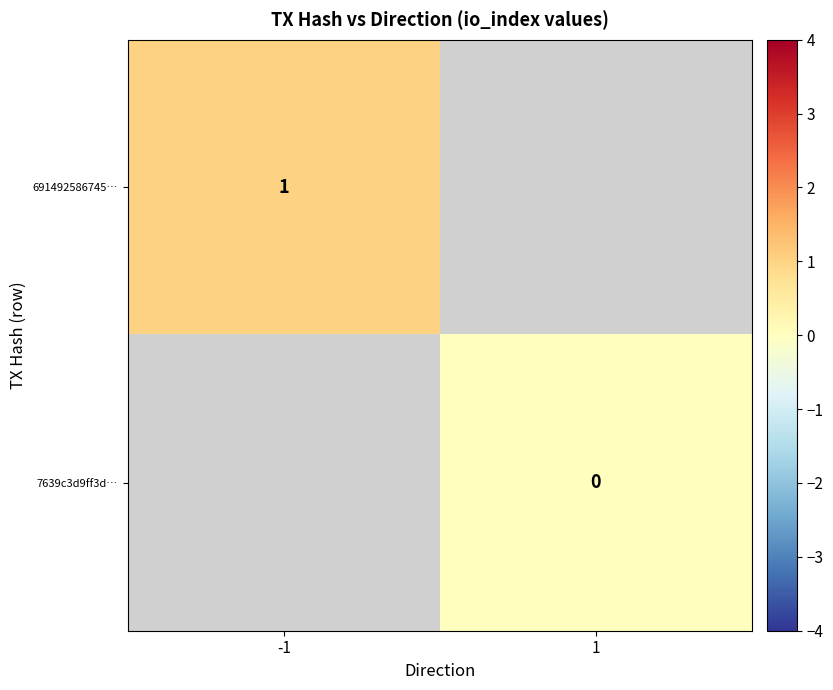

At how many categories does at least one series exceed 0?

1